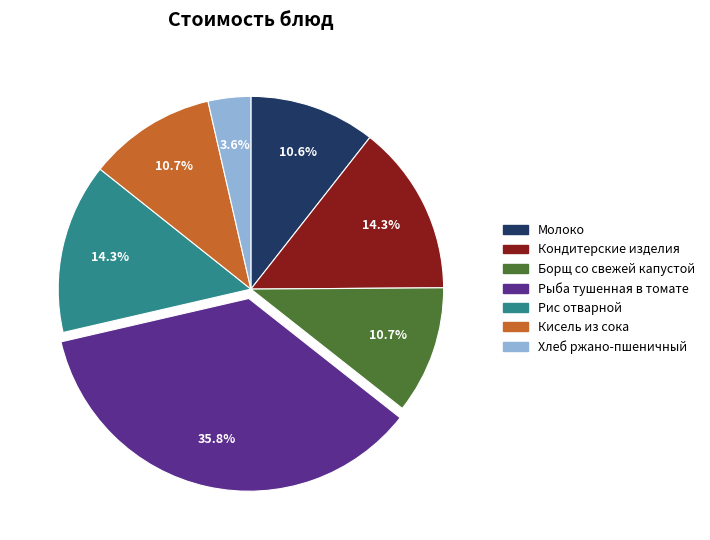

What is the smallest slice in the pie chart?

Хлеб ржано-пшеничный